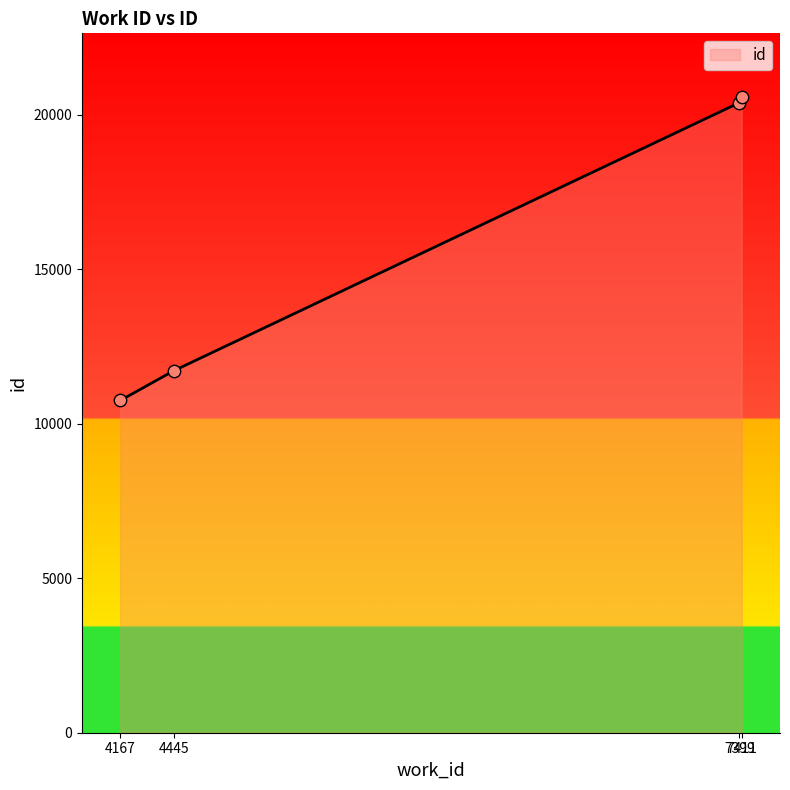

What is the ratio of the value at 7399 to the value at 7411?

1.0